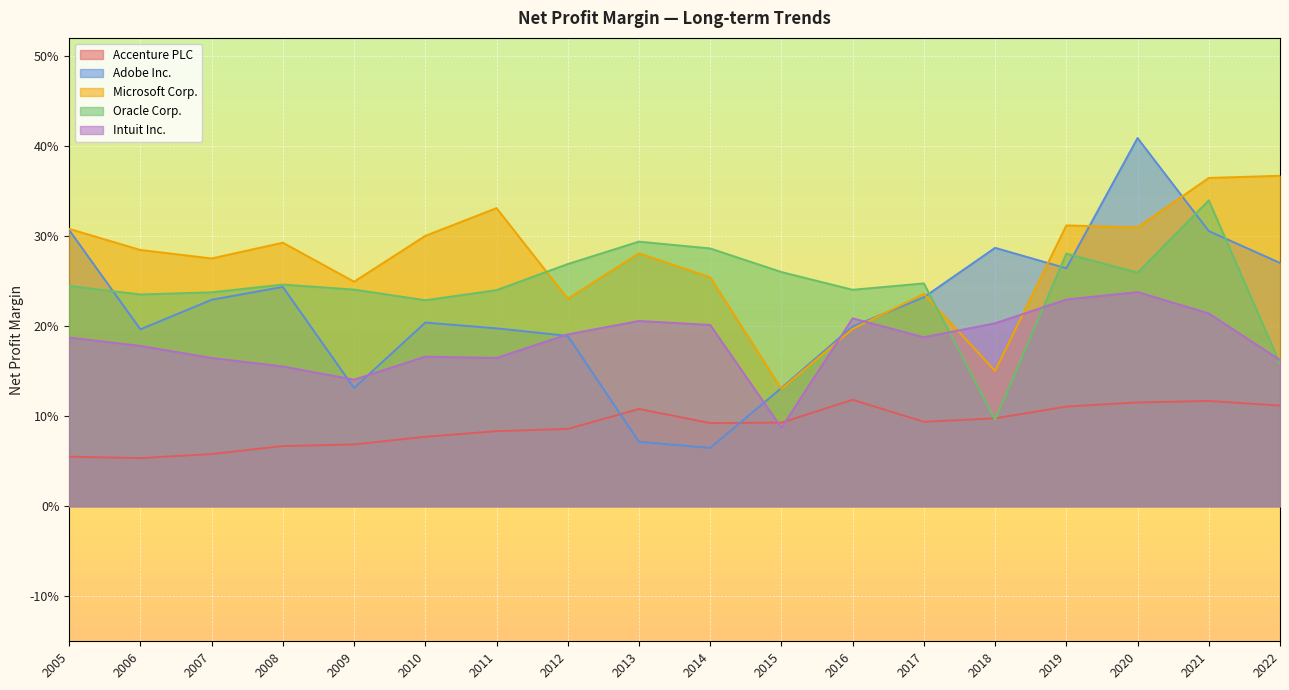

How many interior local valleys does the Oracle Corp. series have?

5